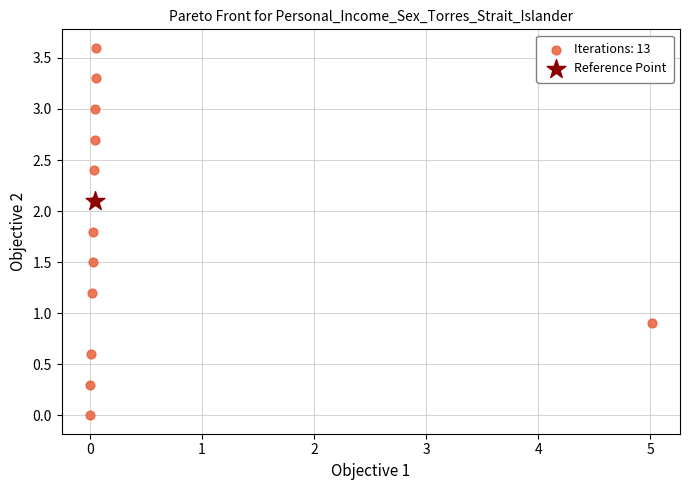

Which series reaches the minimum Y coordinate?

Iterations: 13